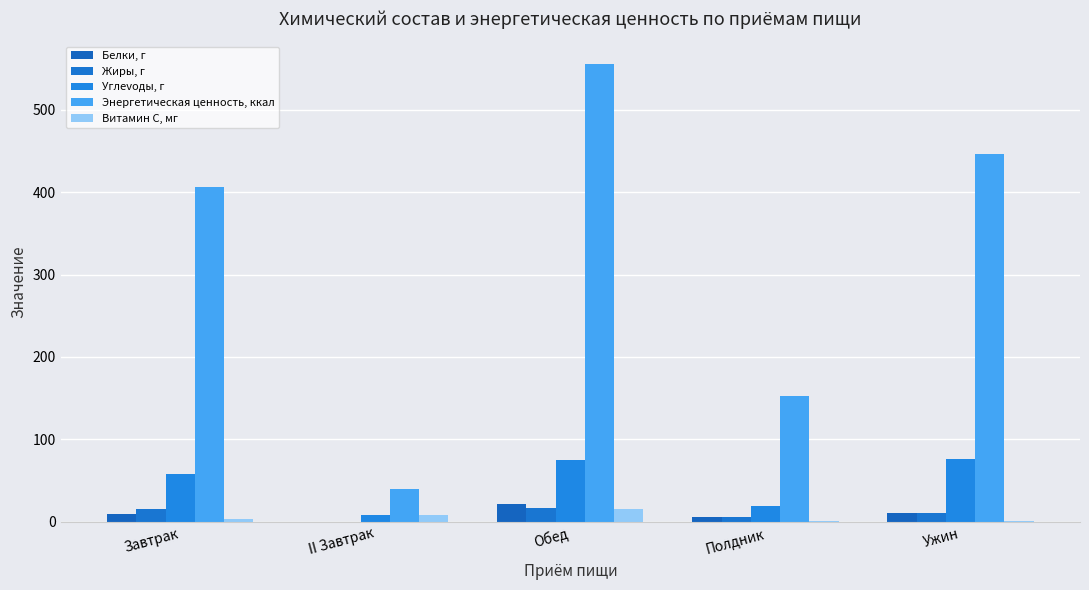

How many series are shown in this chart?

5